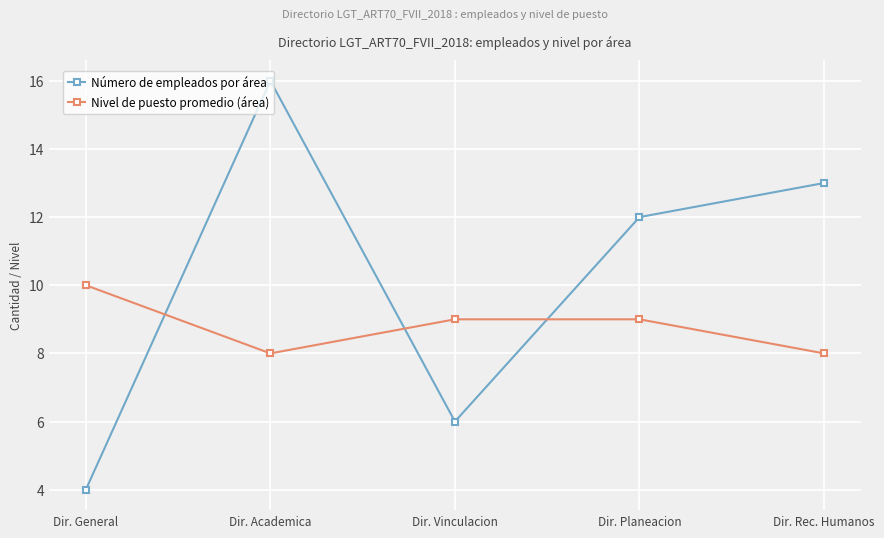

Is it true that Nivel de puesto promedio (área) equals 8 at Dir. Rec. Humanos?

True